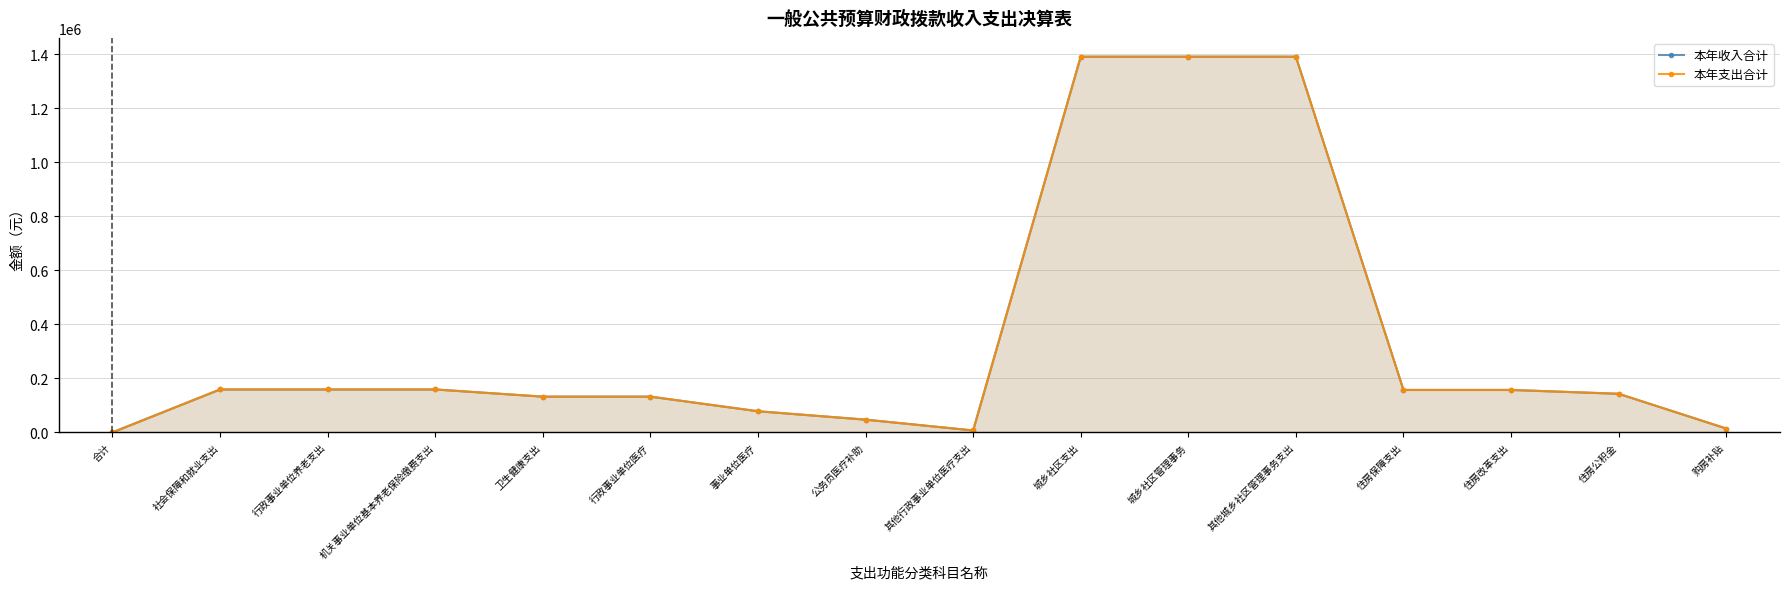

What are all the series names shown in the legend?

本年收入合计, 本年支出合计